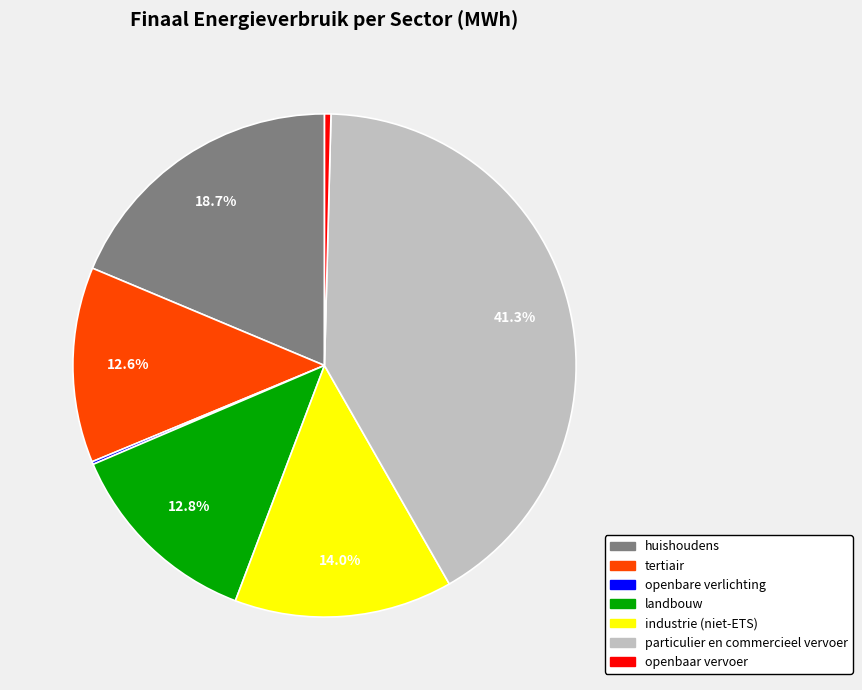

What percentage is the huishoudens slice, to the nearest percent?

19%